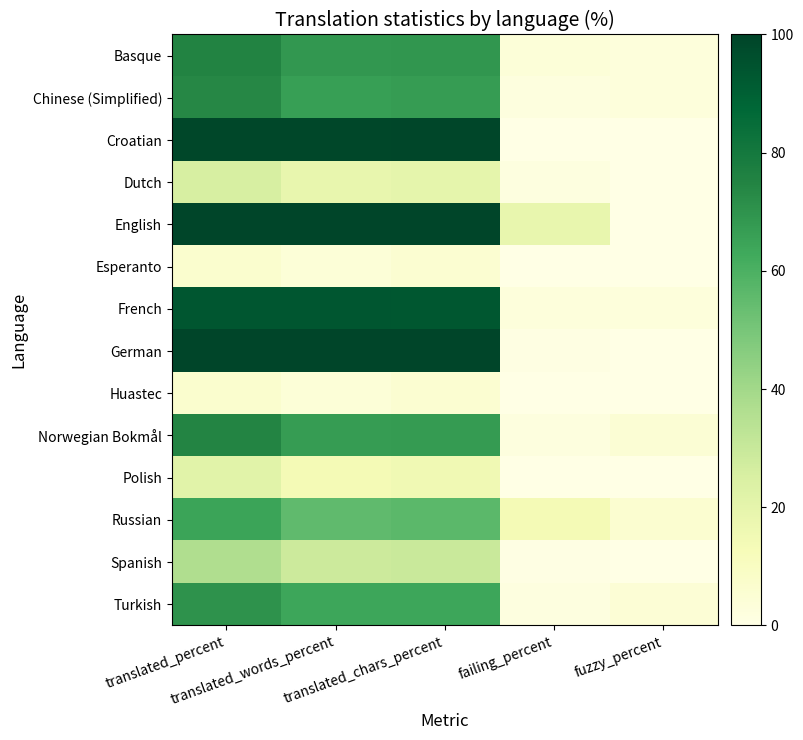

Reading right to left, list all the values displayed in this chart.

Basque: fuzzy_percent=2.8	failing_percent=3.9	translated_chars_percent=68.9	translated_words_percent=68.6	translated_percent=75.0
Chinese (Simplified): fuzzy_percent=2.8	failing_percent=2.3	translated_chars_percent=67.1	translated_words_percent=66.4	translated_percent=73.6
Croatian: fuzzy_percent=0.0	failing_percent=0.2	translated_chars_percent=99.4	translated_words_percent=99.2	translated_percent=98.9
Dutch: fuzzy_percent=0.0	failing_percent=1.8	translated_chars_percent=19.8	translated_words_percent=18.6	translated_percent=25.5
English: fuzzy_percent=0.0	failing_percent=18.4	translated_chars_percent=100.0	translated_words_percent=100.0	translated_percent=100.0
Esperanto: fuzzy_percent=0.0	failing_percent=0.0	translated_chars_percent=5.7	translated_words_percent=4.1	translated_percent=6.3
French: fuzzy_percent=2.9	failing_percent=3.1	translated_chars_percent=93.1	translated_words_percent=93.4	translated_percent=93.6
German: fuzzy_percent=0.0	failing_percent=1.0	translated_chars_percent=100.0	translated_words_percent=100.0	translated_percent=100.0
Huastec: fuzzy_percent=0.0	failing_percent=0.0	translated_chars_percent=5.7	translated_words_percent=4.1	translated_percent=6.3
Norwegian Bokmål: fuzzy_percent=4.7	failing_percent=2.1	translated_chars_percent=67.3	translated_words_percent=66.9	translated_percent=74.9
Polish: fuzzy_percent=0.2	failing_percent=0.0	translated_chars_percent=15.5	translated_words_percent=13.9	translated_percent=21.6
Russian: fuzzy_percent=6.0	failing_percent=13.9	translated_chars_percent=56.3	translated_words_percent=55.4	translated_percent=64.6
Spanish: fuzzy_percent=0.0	failing_percent=0.5	translated_chars_percent=29.3	translated_words_percent=28.6	translated_percent=36.4
Turkish: fuzzy_percent=4.4	failing_percent=1.8	translated_chars_percent=63.8	translated_words_percent=63.8	translated_percent=70.0